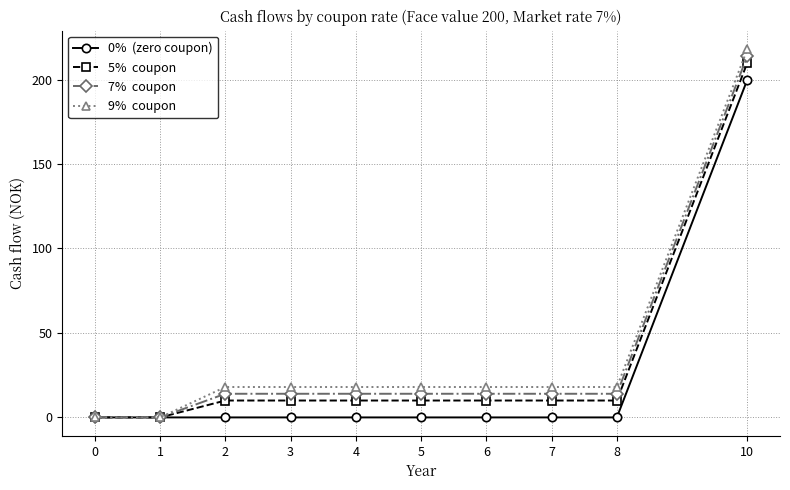

At which category does the chart reach its peak across all series?

10